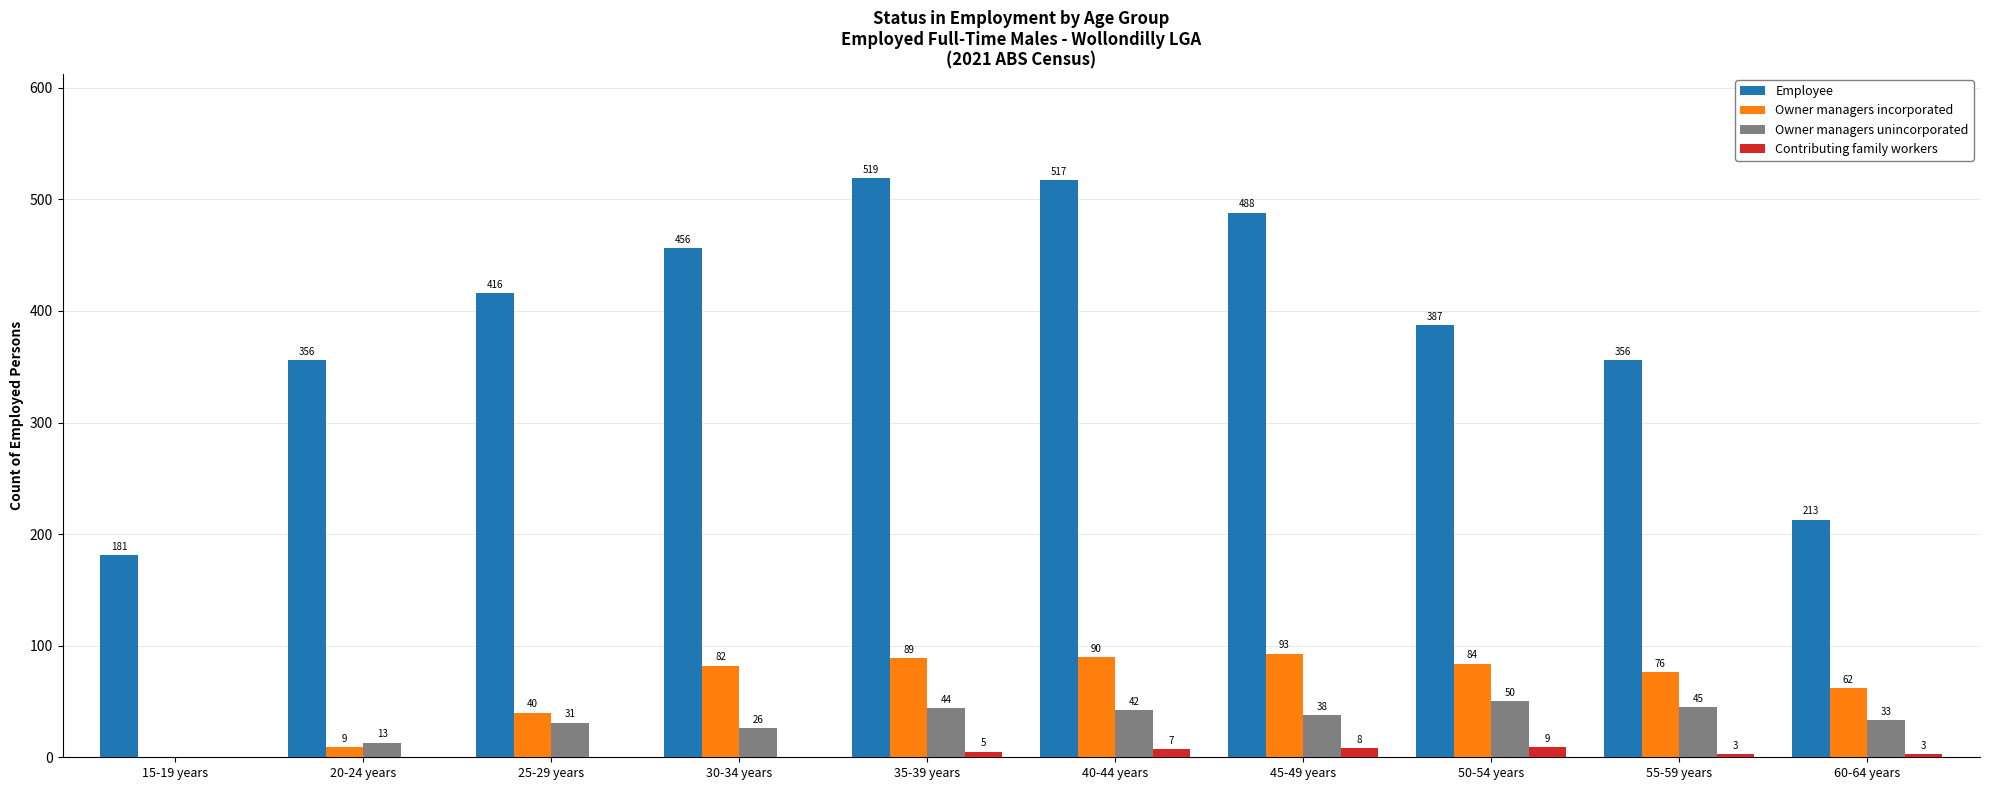

What is the sum of the Contributing family workers values at 15-19 years and 35-39 years?

5